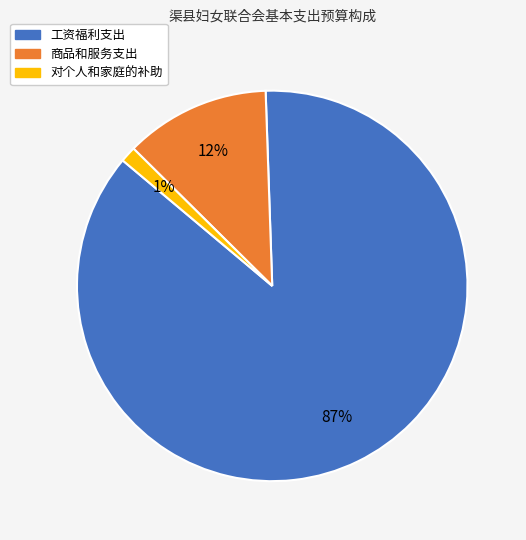

What is the ratio of the value at 工资福利支出 to the value at 商品和服务支出?

7.2